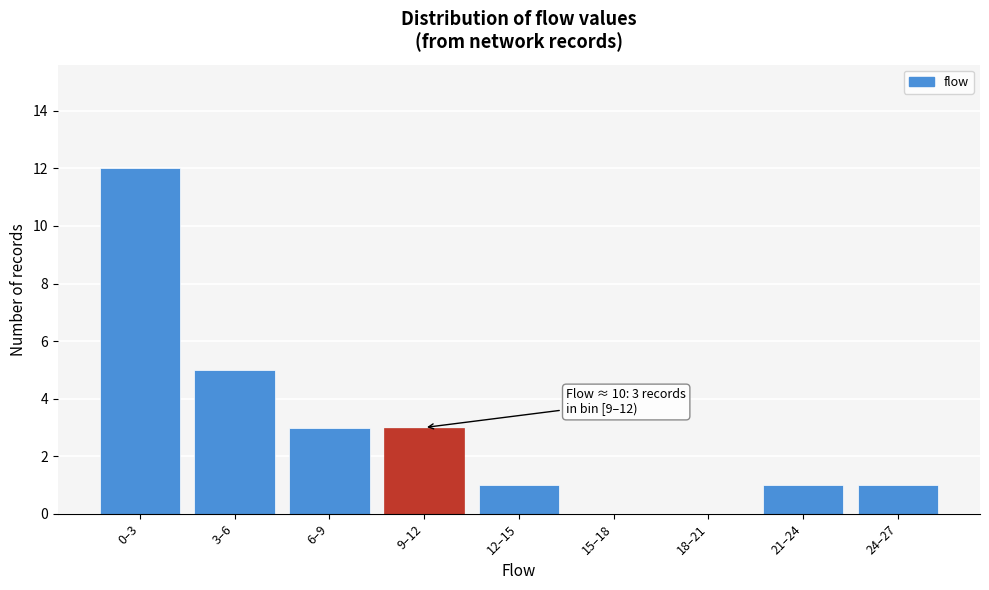

Reading left to right, transcribe all the data shown in this chart.

0–3=12	3–6=5	6–9=3	9–12=3	12–15=1	15–18=0	18–21=0	21–24=1	24–27=1